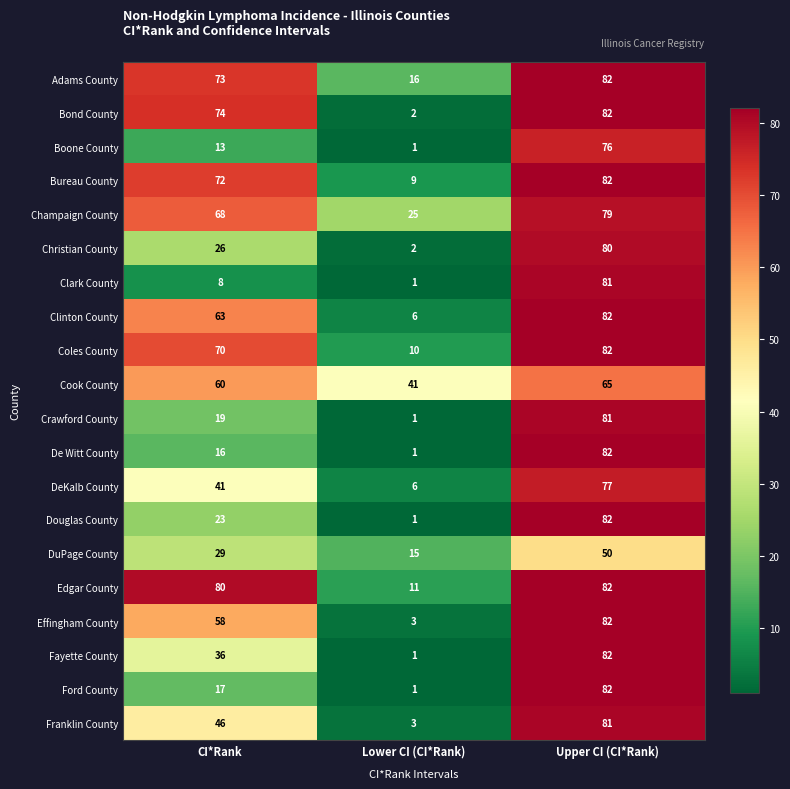

Which series changed the most between CI*Rank and Upper CI (CI*Rank)?

Clark County